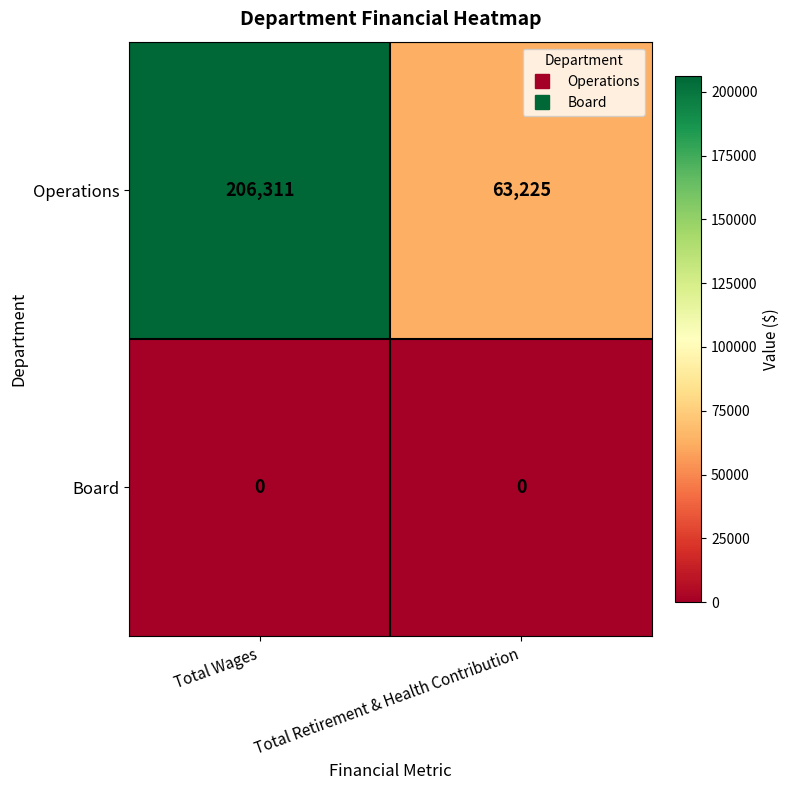

Which label corresponds to the largest value in the chart?

Total Wages